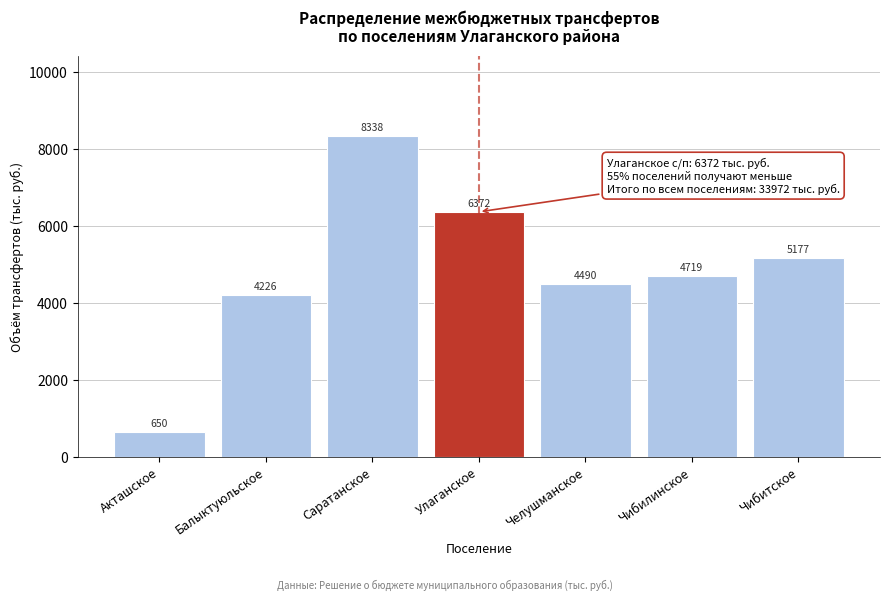

Reading left to right, list all the values displayed in this chart.

Акташское=650	Балыктуюльское=4226	Саратанское=8338	Улаганское=6372	Челушманское=4490	Чибилинское=4719	Чибитское=5177